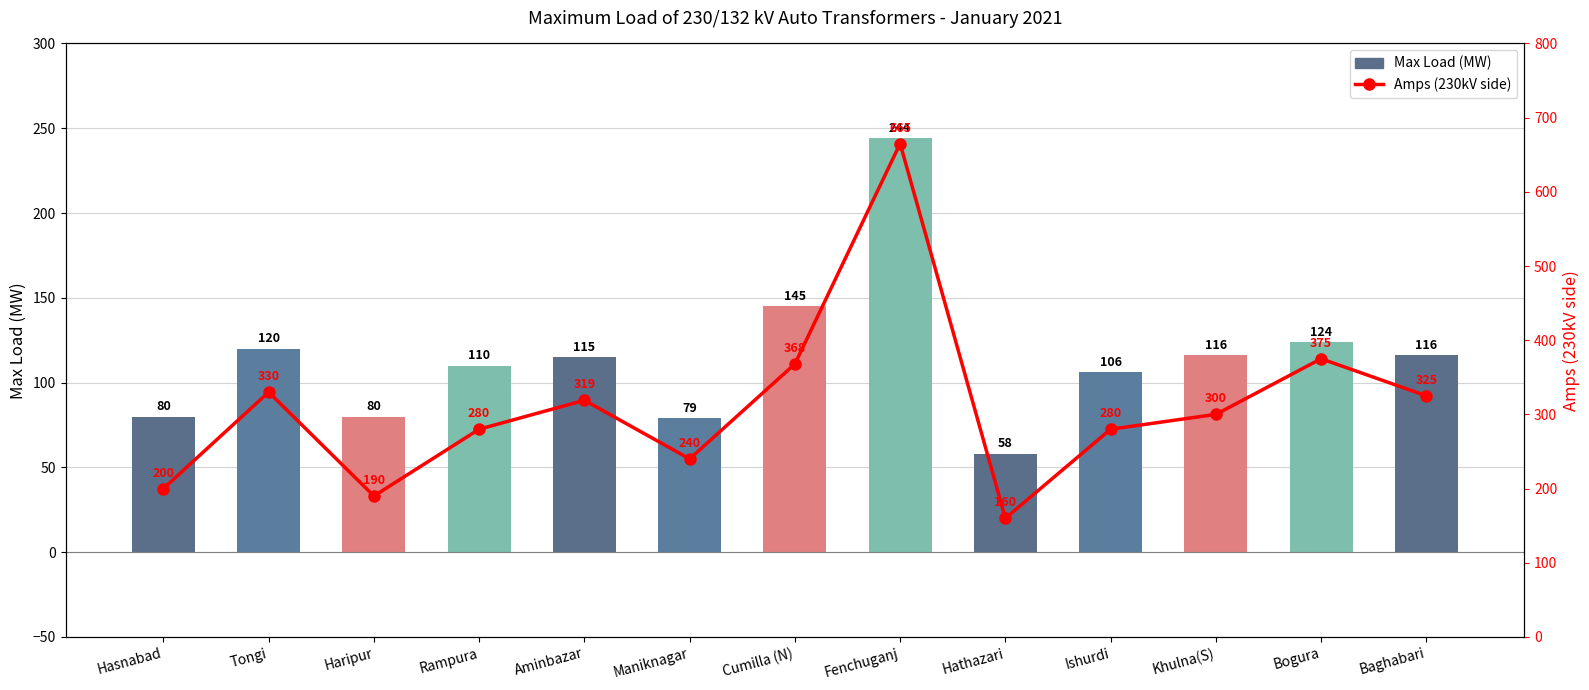

Between Maniknagar and Fenchuganj, which series saw the biggest shift?

Amps (230kV side)